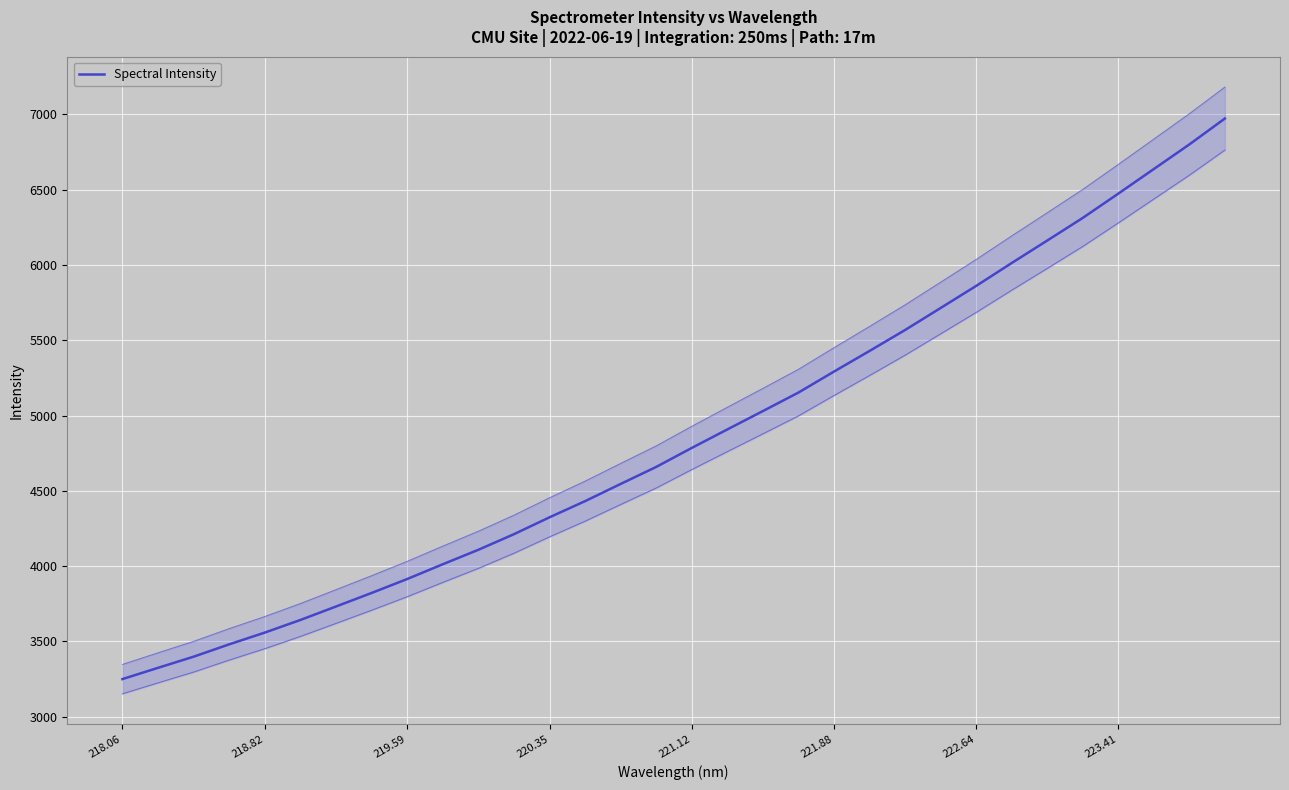

The chart shows a value of 3914.5 at 219.59. True or false?

True